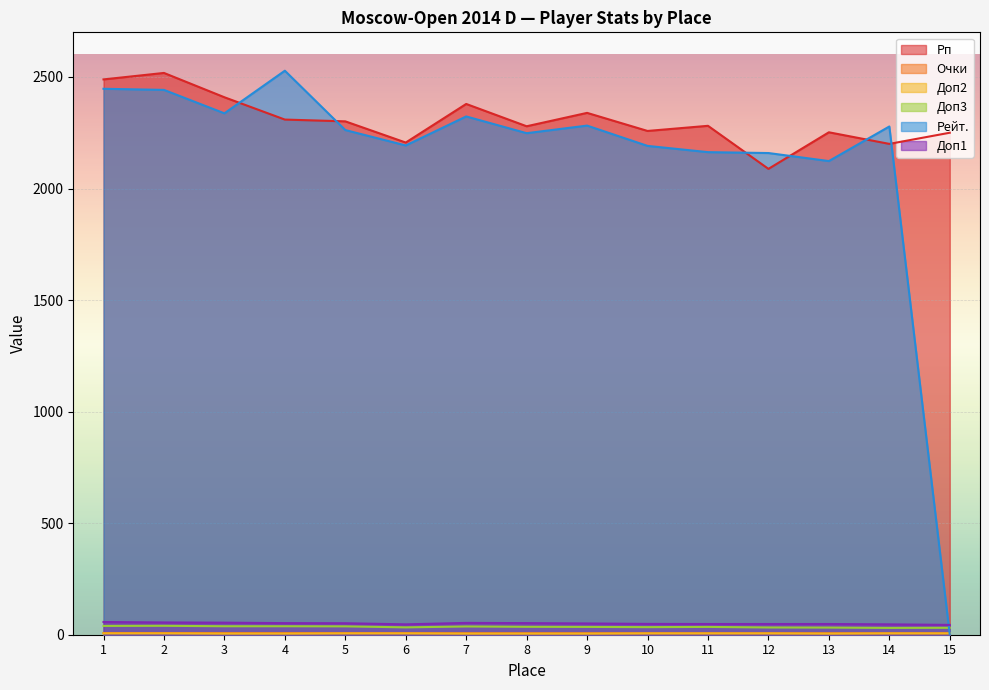

What is the difference between the Рейт. values at 12 and 10?

32.0